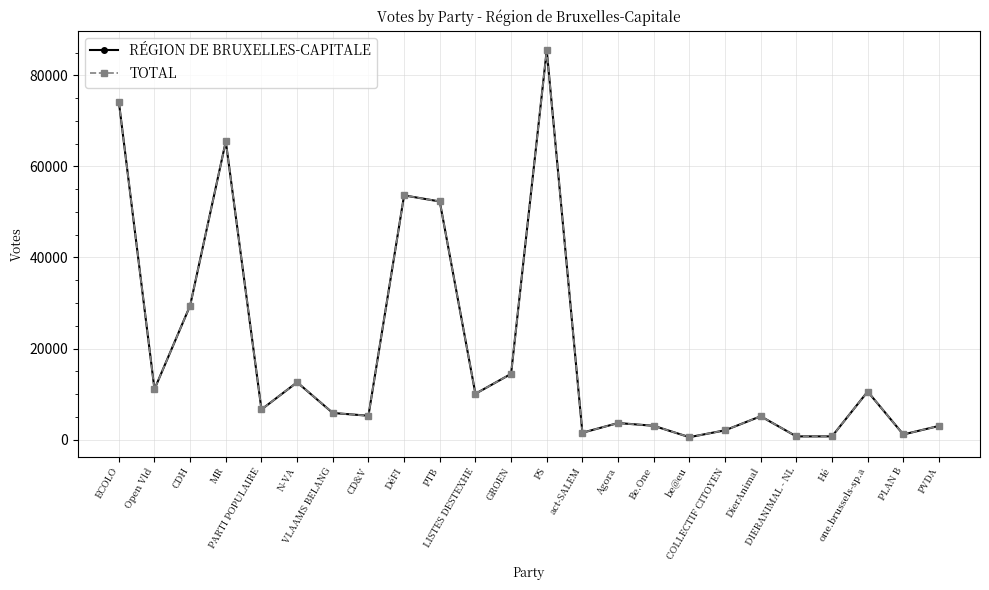

True or false: RÉGION DE BRUXELLES-CAPITALE and TOTAL cross at least once.

False